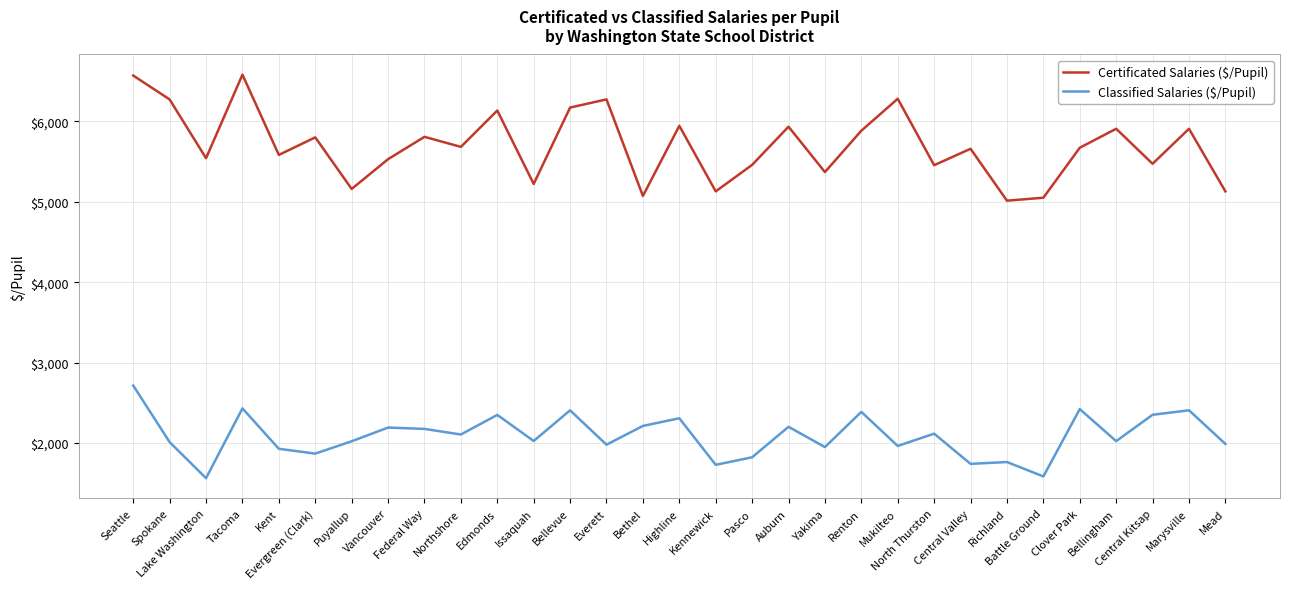

What are all the series names shown in the legend?

Certificated Salaries ($/Pupil), Classified Salaries ($/Pupil)